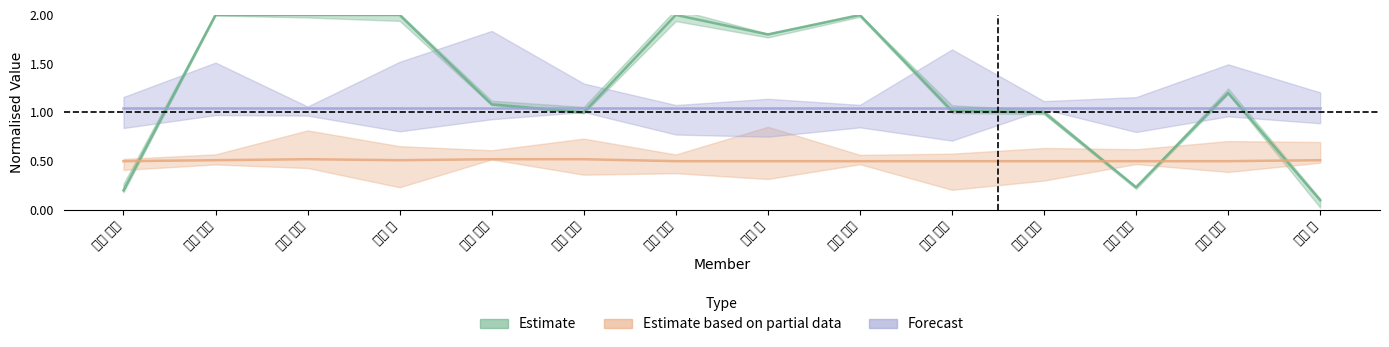

Reading left to right, what are all the values shown in this chart?

Estimate: 0.2	2.0	2.0	2.0	1.1	1.0	2.0	1.8	2.0	1.0	1.0	0.2	1.2	0.1
Estimate based on partial data: 0.5	0.5	0.5	0.5	0.5	0.5	0.5	0.5	0.5	0.5	0.5	0.5	0.5	0.5
Forecast: 1.1	1.1	1.1	1.1	1.1	1.1	1.1	1.1	1.1	1.1	1.1	1.1	1.1	1.1